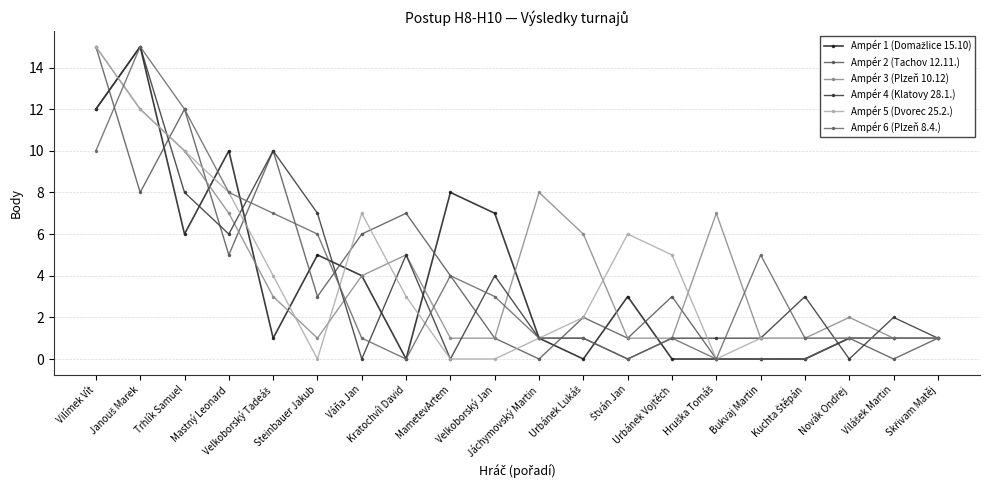

Is it true that Ampér 6 (Plzeň 8.4.) equals 10 at Vilímek Vít?

True